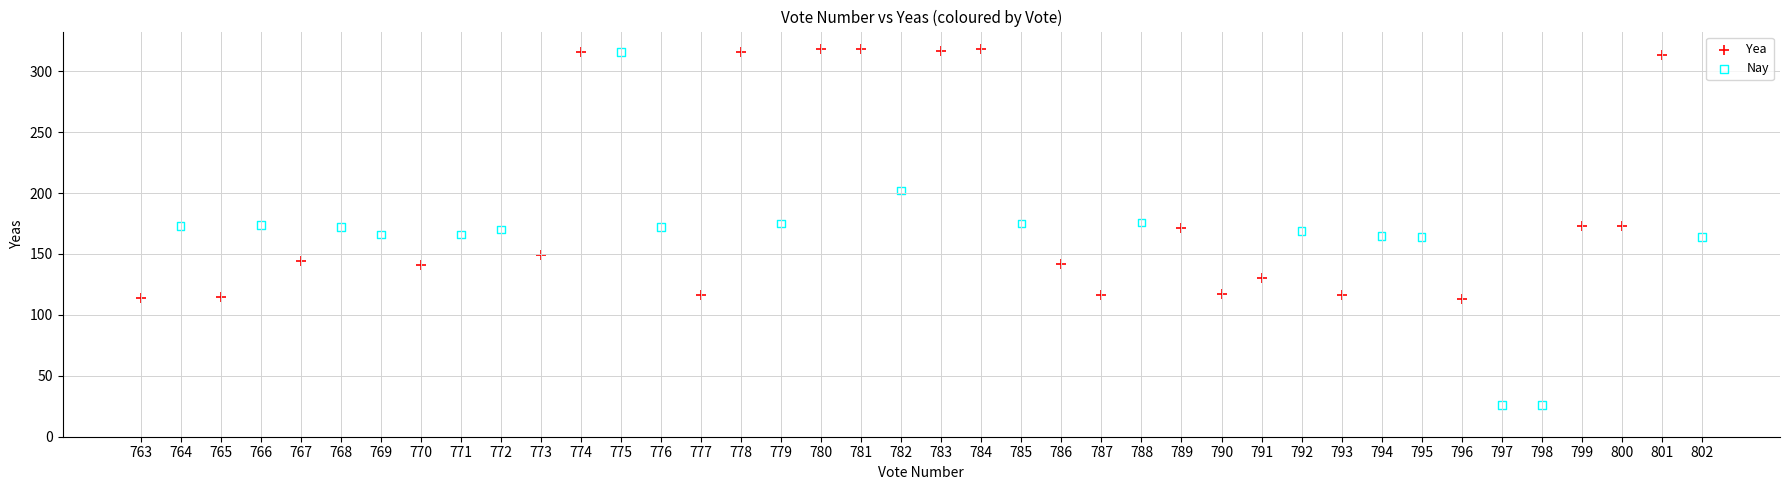

Which series contains the lowest Y value?

Nay